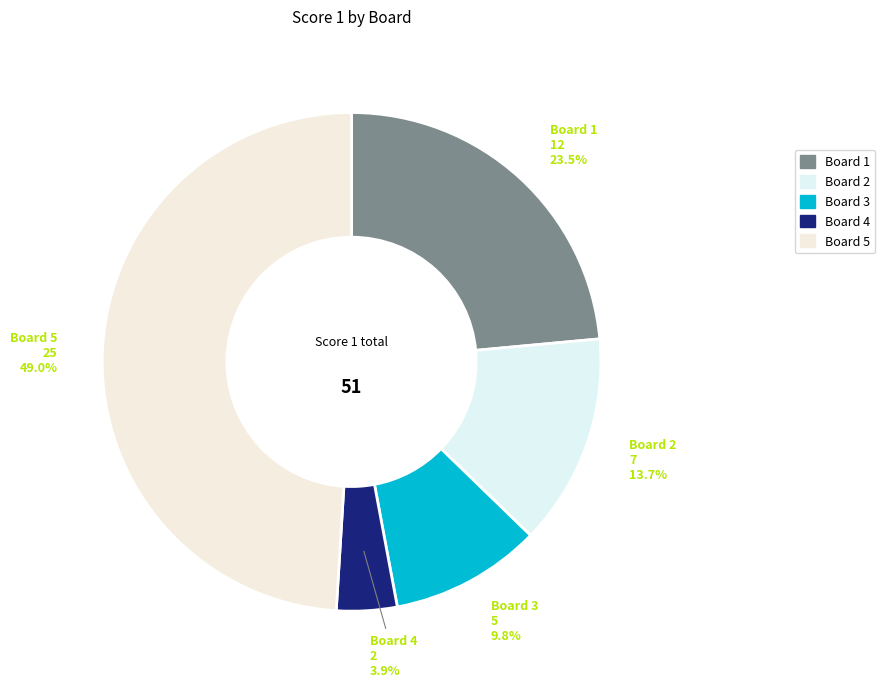

Rank the categories by value from lowest to highest.

Board 4, Board 3, Board 2, Board 1, Board 5